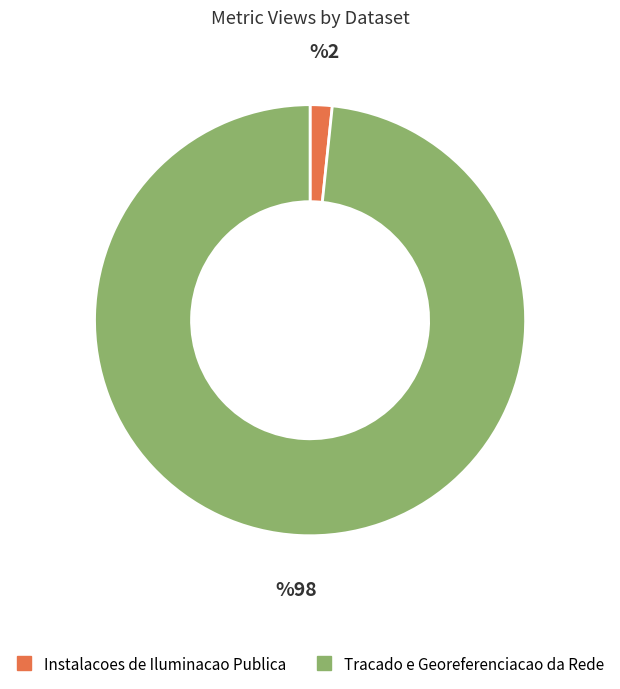

The Tracado e Georeferenciacao da Rede slice represents 87% of the pie. True or false?

False